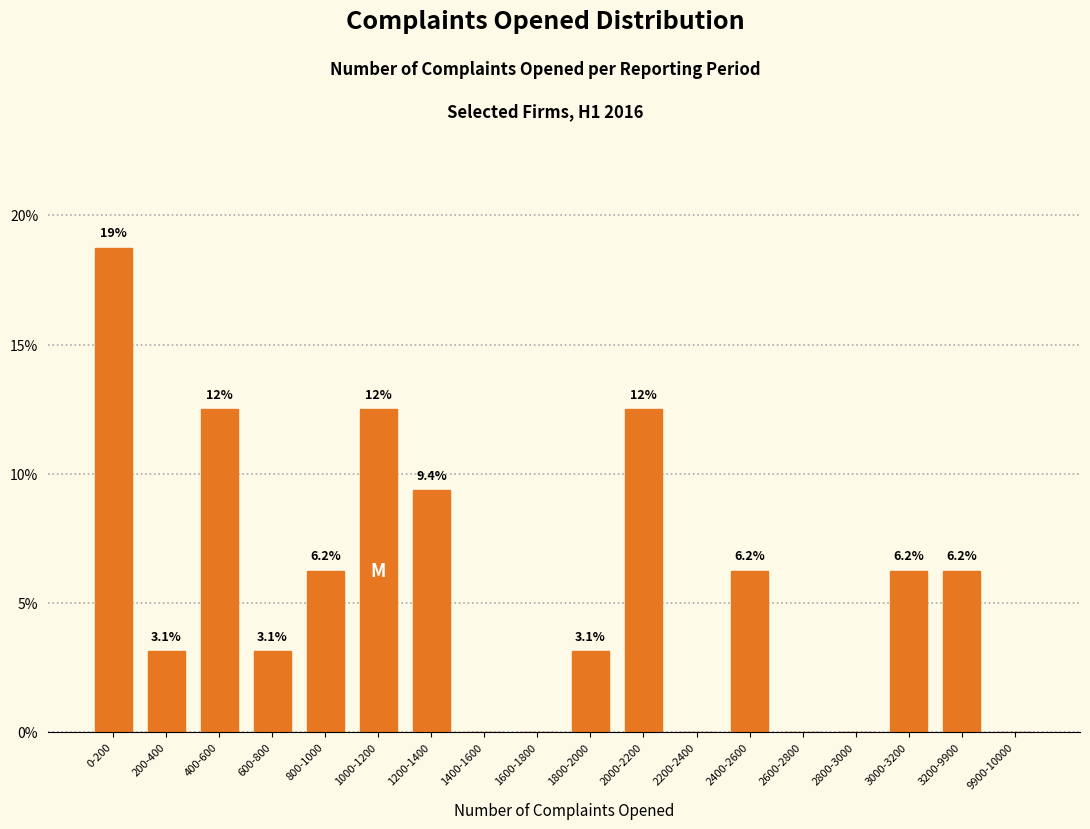

True or false: the data shows 0.0 at 2600-2800.

True